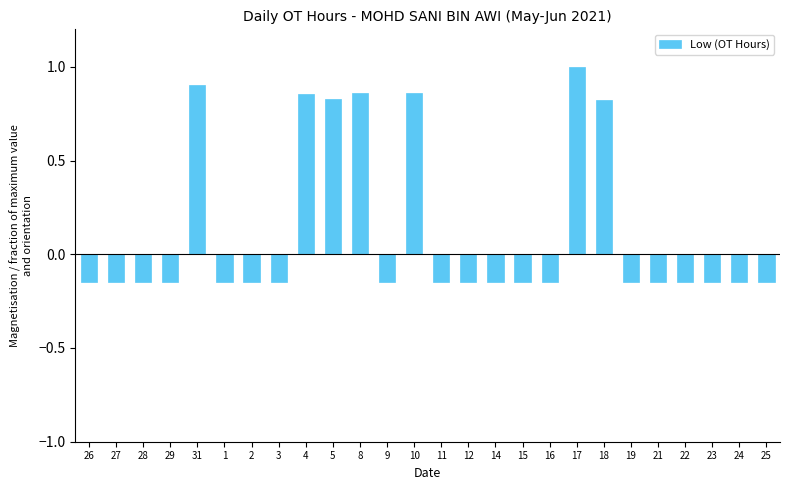

Does the chart contain stacked bars?

No